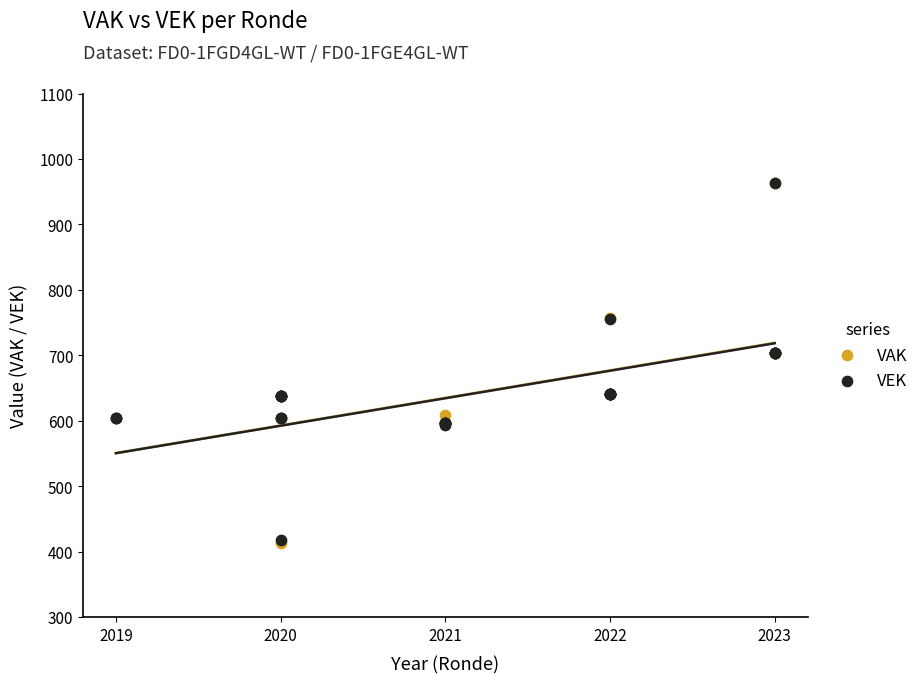

What are all the series names shown in the legend?

VAK, VEK